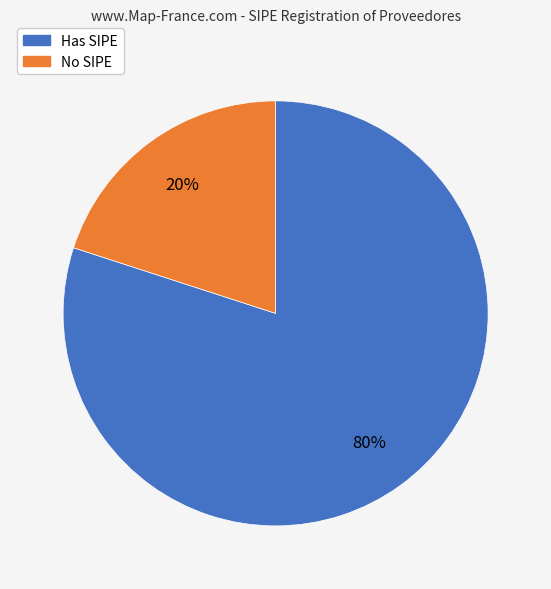

Which slice is the smallest?

No SIPE